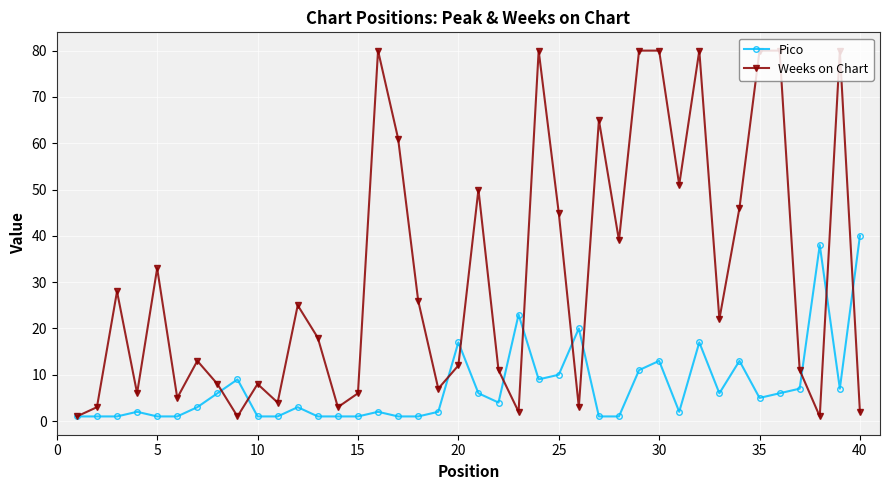

Which series has the largest total across all categories?

Weeks on Chart